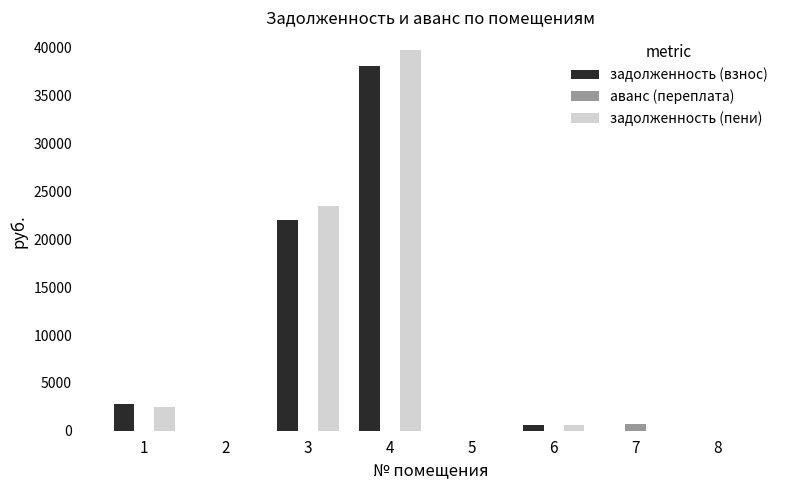

What are all the series names shown in the legend?

задолженность (взнос), аванс (переплата), задолженность (пени)